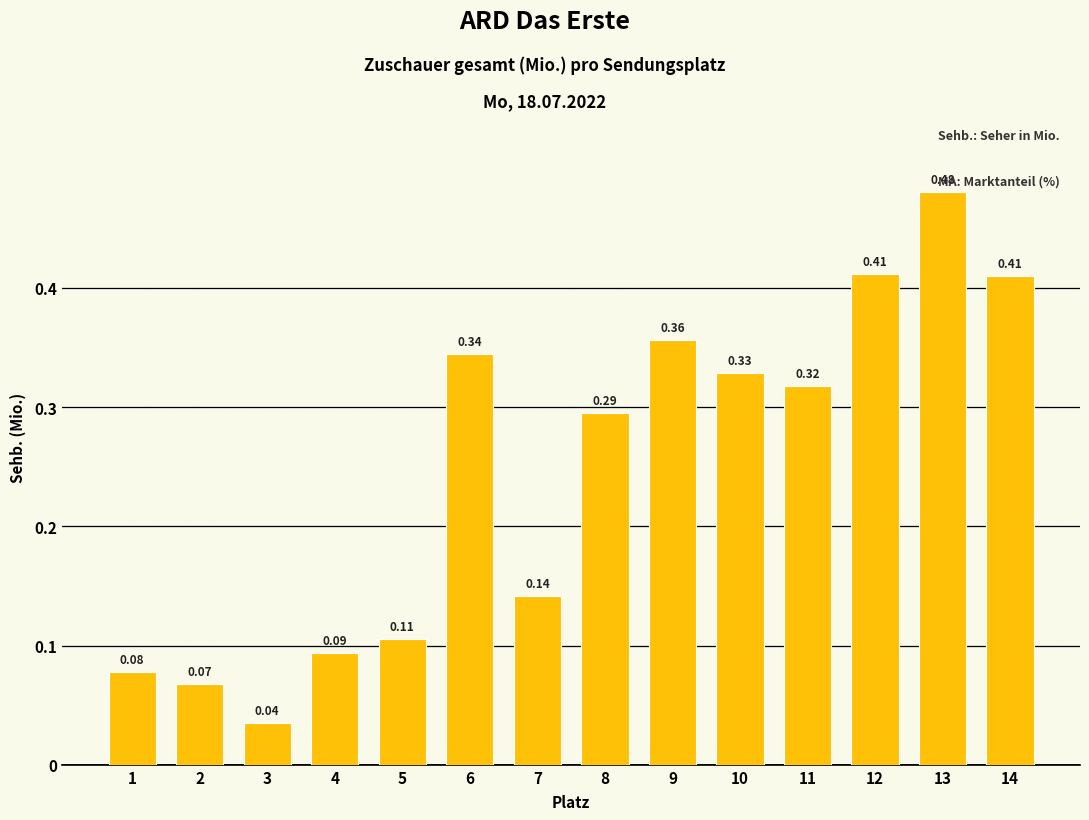

At which category does the chart reach its peak across all series?

13